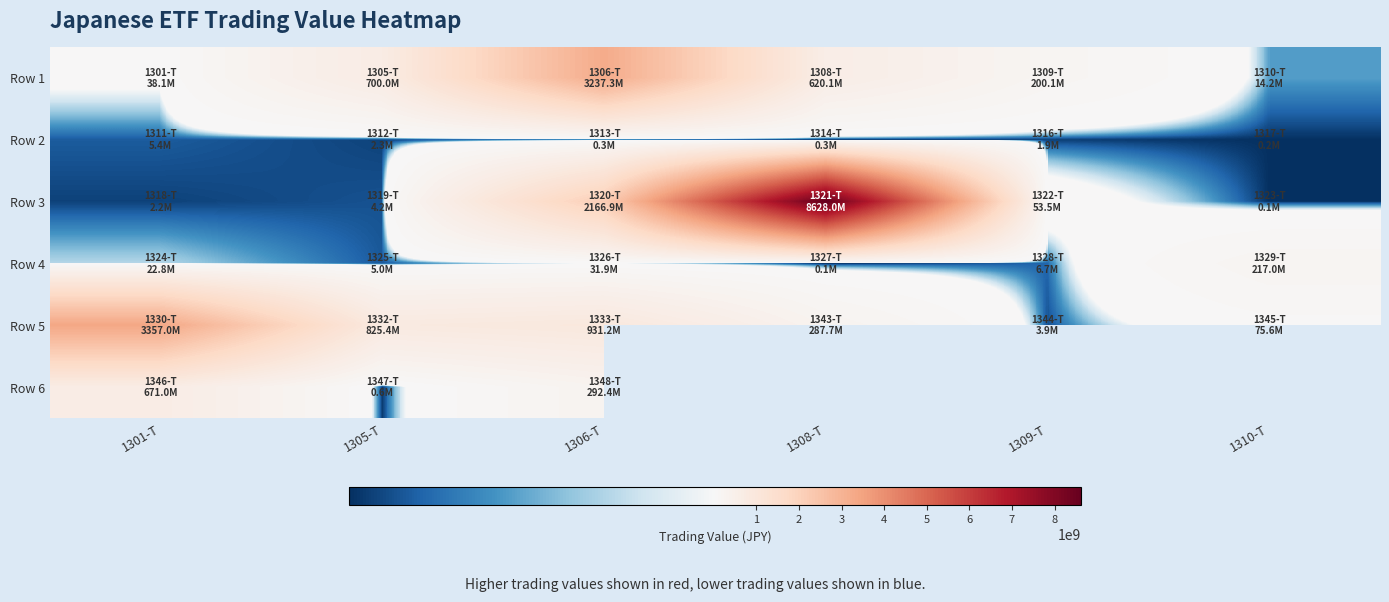

What is the difference between the maximum and minimum values in the Row 3 series?

8627911740.0